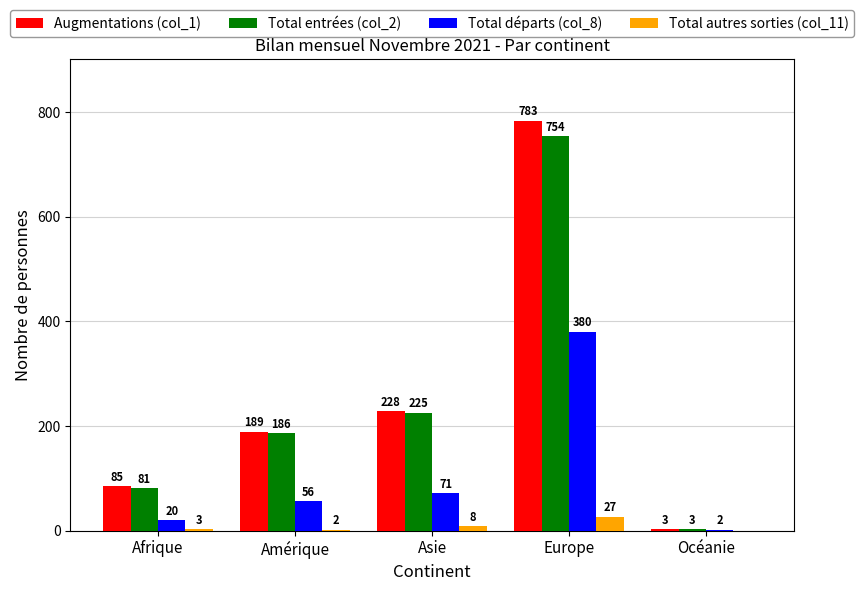

Reading left to right, what are all the values shown in this chart?

Augmentations (col_1): Afrique=85	Amérique=189	Asie=228	Europe=783	Océanie=3
Total entrées (col_2): Afrique=81	Amérique=186	Asie=225	Europe=754	Océanie=3
Total départs (col_8): Afrique=20	Amérique=56	Asie=71	Europe=380	Océanie=2
Total autres sorties (col_11): Afrique=3	Amérique=2	Asie=8	Europe=27	Océanie=0